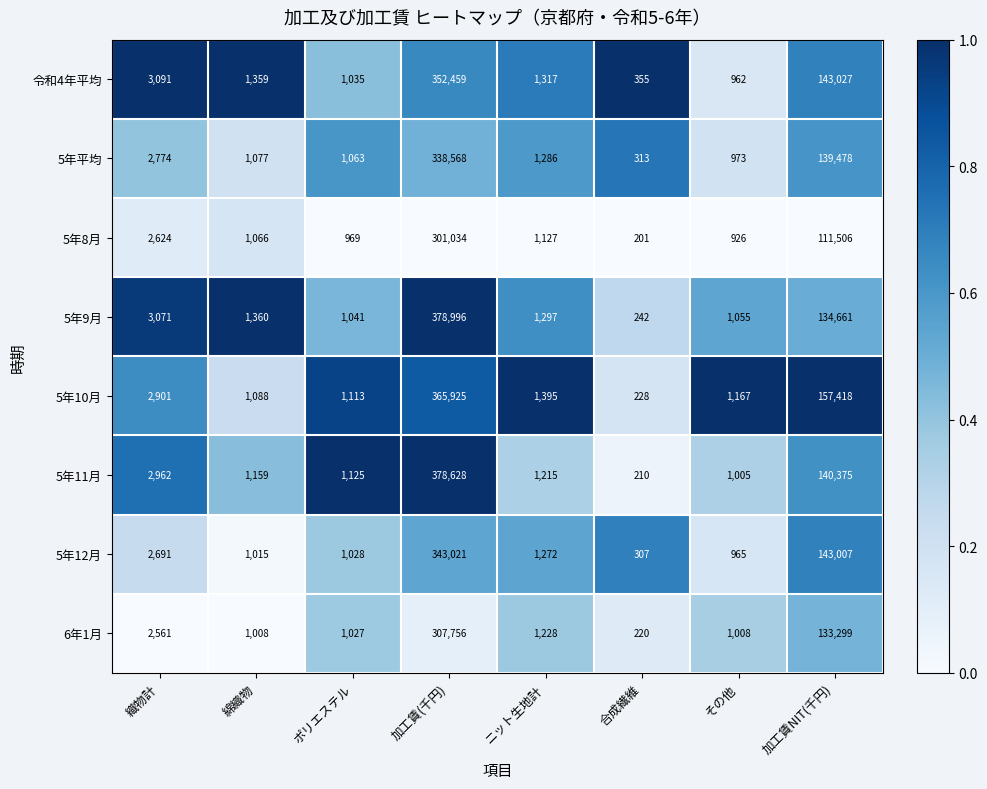

Is it true that 5年8月 equals 926 at その他?

True